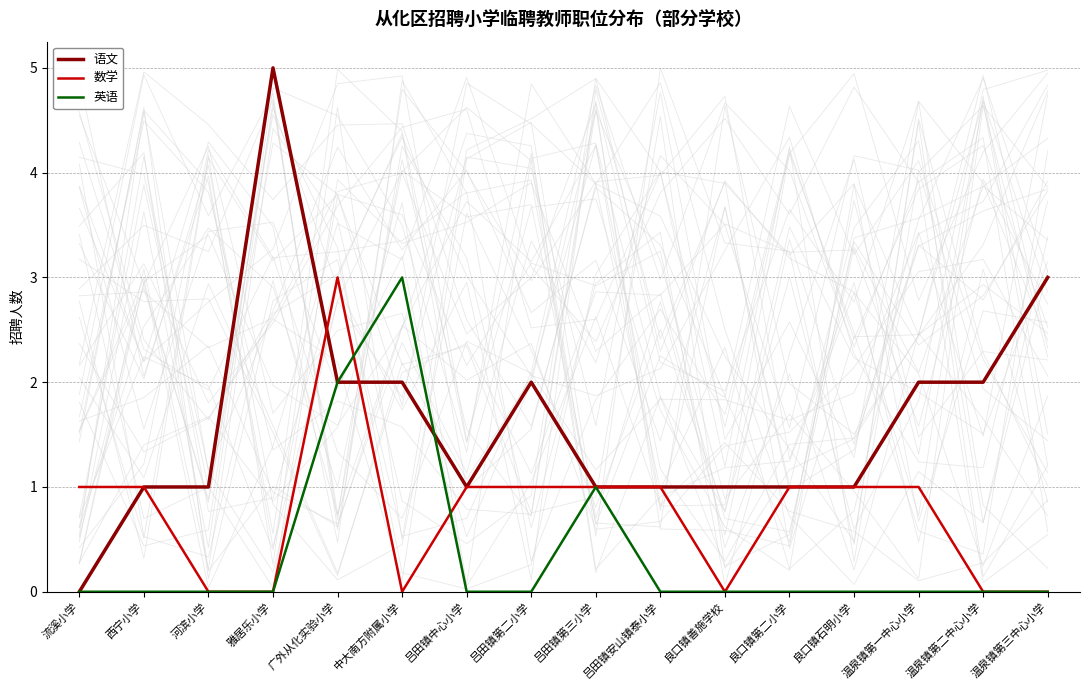

What is the sum of the 数学 values at 良口镇善施学校 and 良口镇石明小学?

1